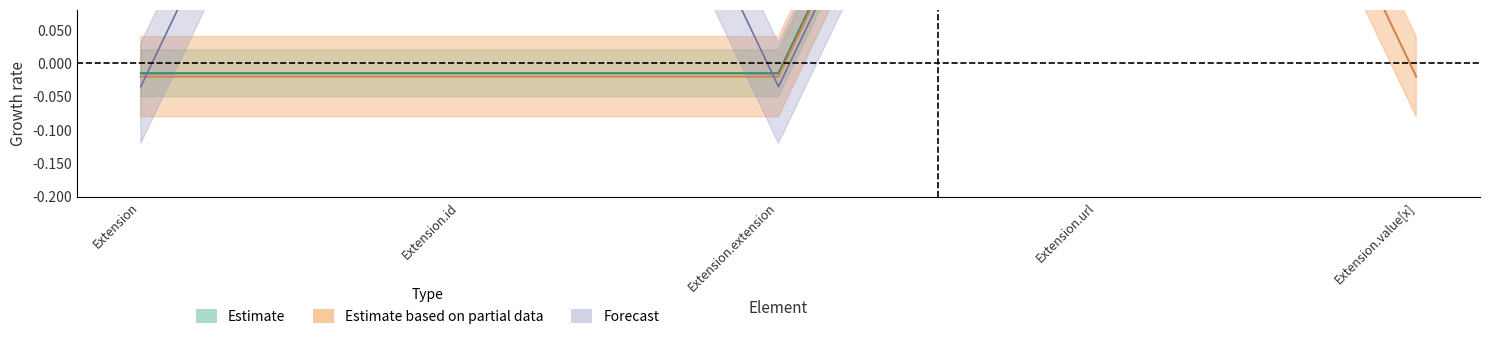

The value of Forecast at Extension is 1. True or false?

False